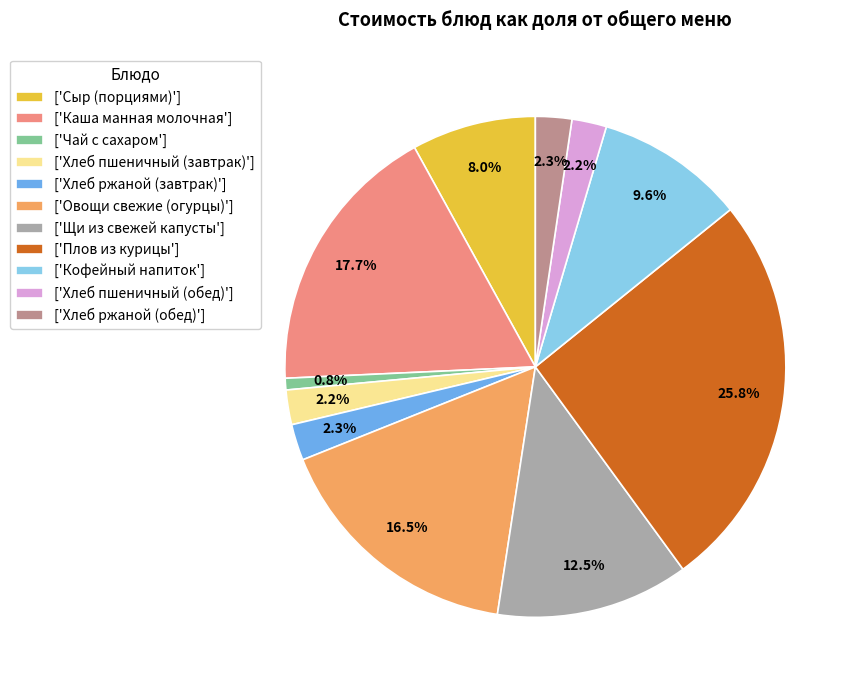

How many slices are in this pie chart?

11